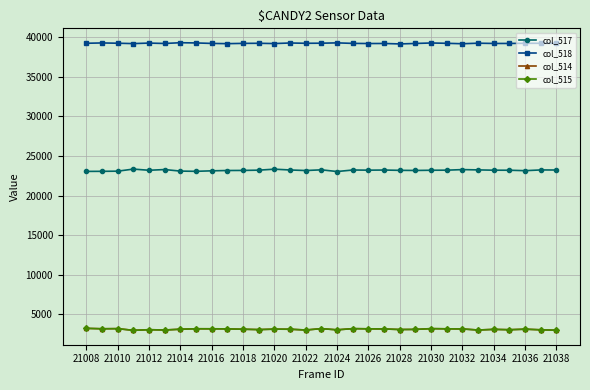

True or false: col_514 and col_518 intersect in this chart.

False